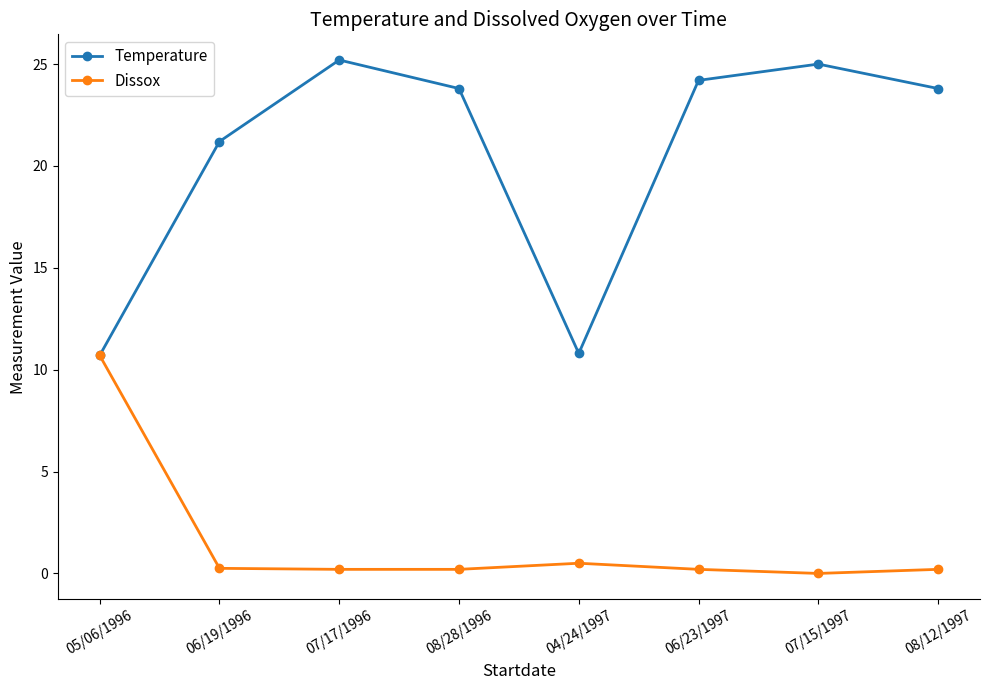

What is the label of the 6th point from the right?

07/17/1996